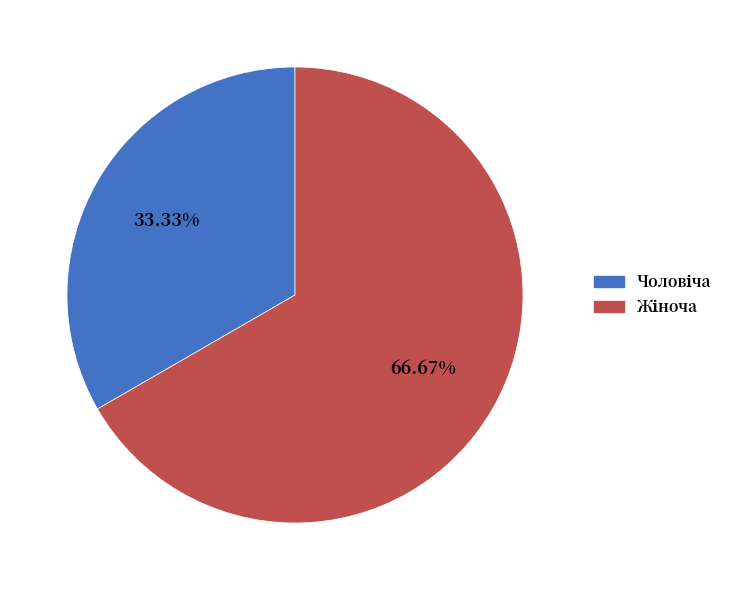

How many slices are in this pie chart?

2